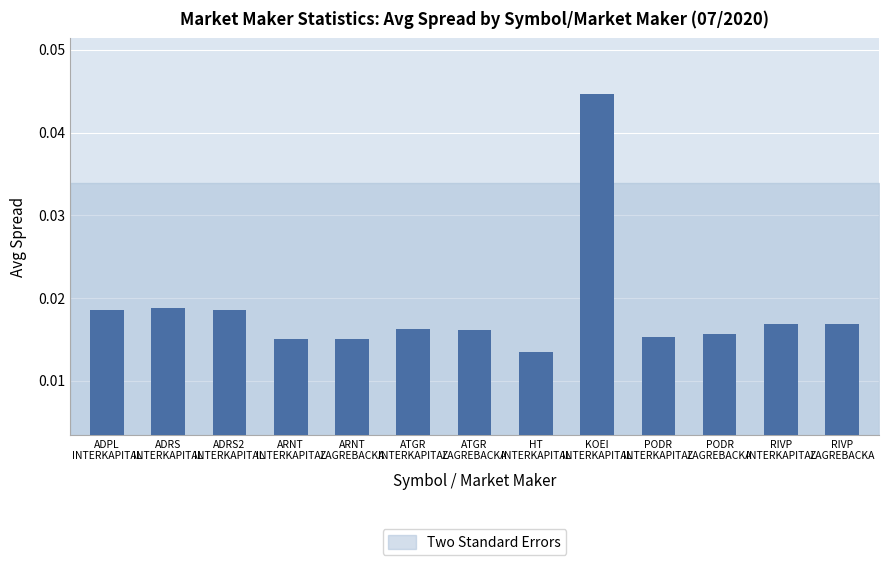

Count the values in the range 0 to 1.

13